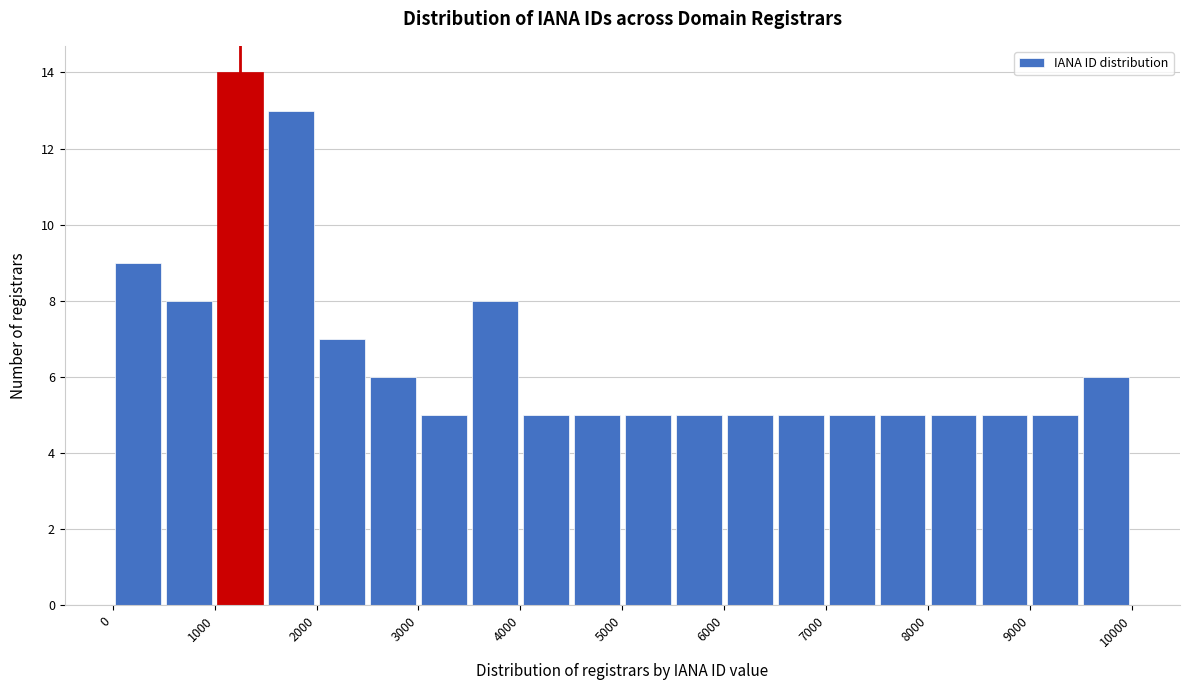

What is the height of the bar covering 1500 to 2000 on the x-axis? The values are not printed on the chart, so give them approximately, as read against the axis.

13